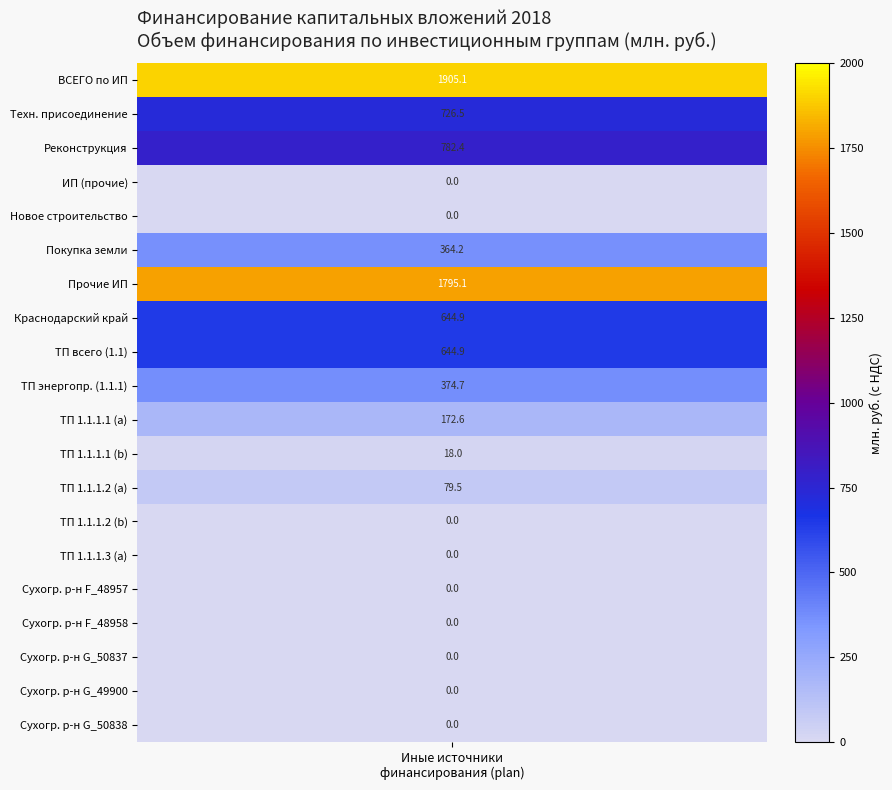

Rank the categories by value from highest to lowest.

0, 6, 2, 1, 7, 8, 9, 5, 10, 12, 11, 4, 3, 13, 14, 15, 16, 17, 18, 19